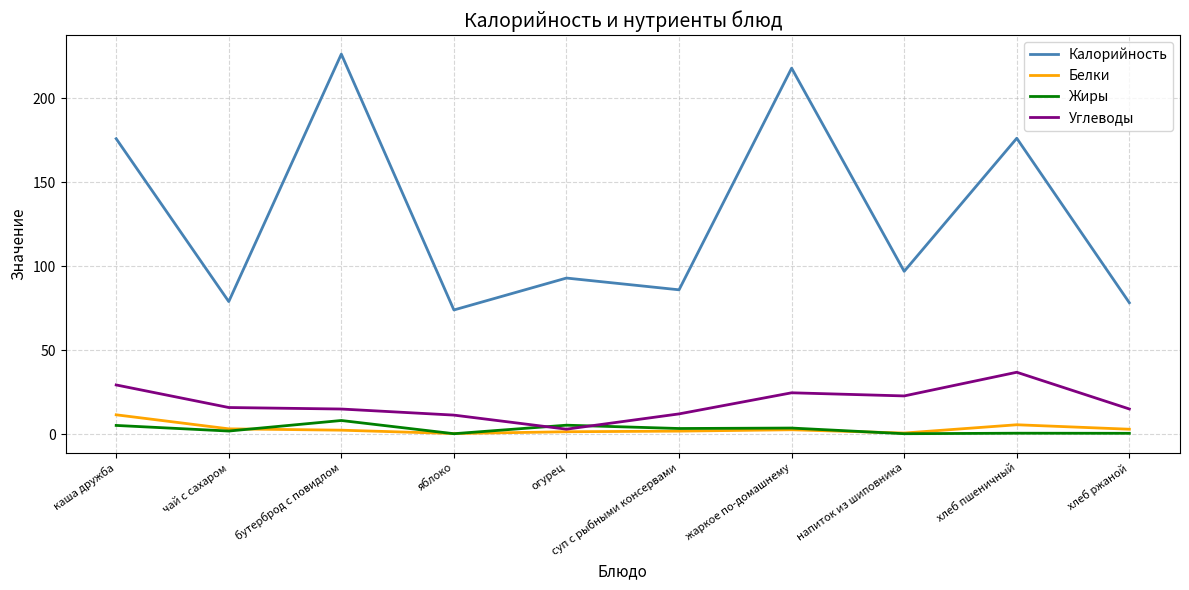

How many series are shown in this chart?

4